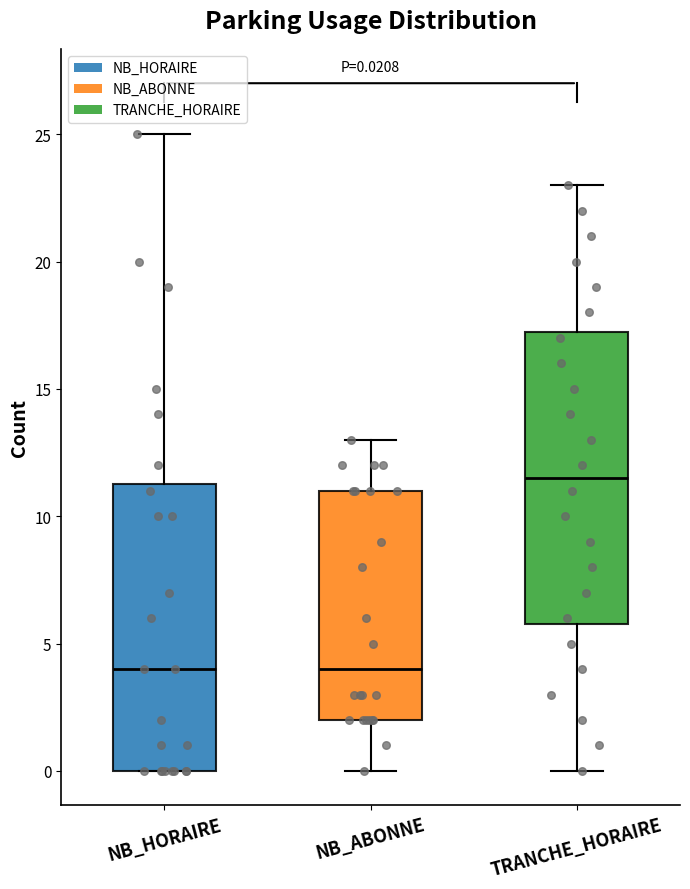

Which box has the highest median line?

TRANCHE_HORAIRE